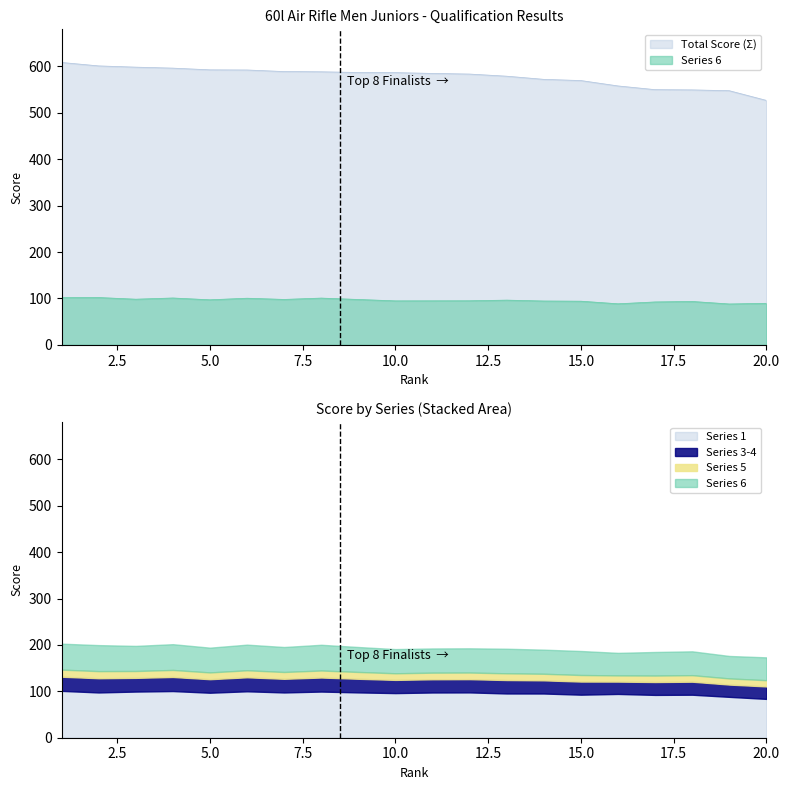

At which category does the chart reach its minimum across all series?

19